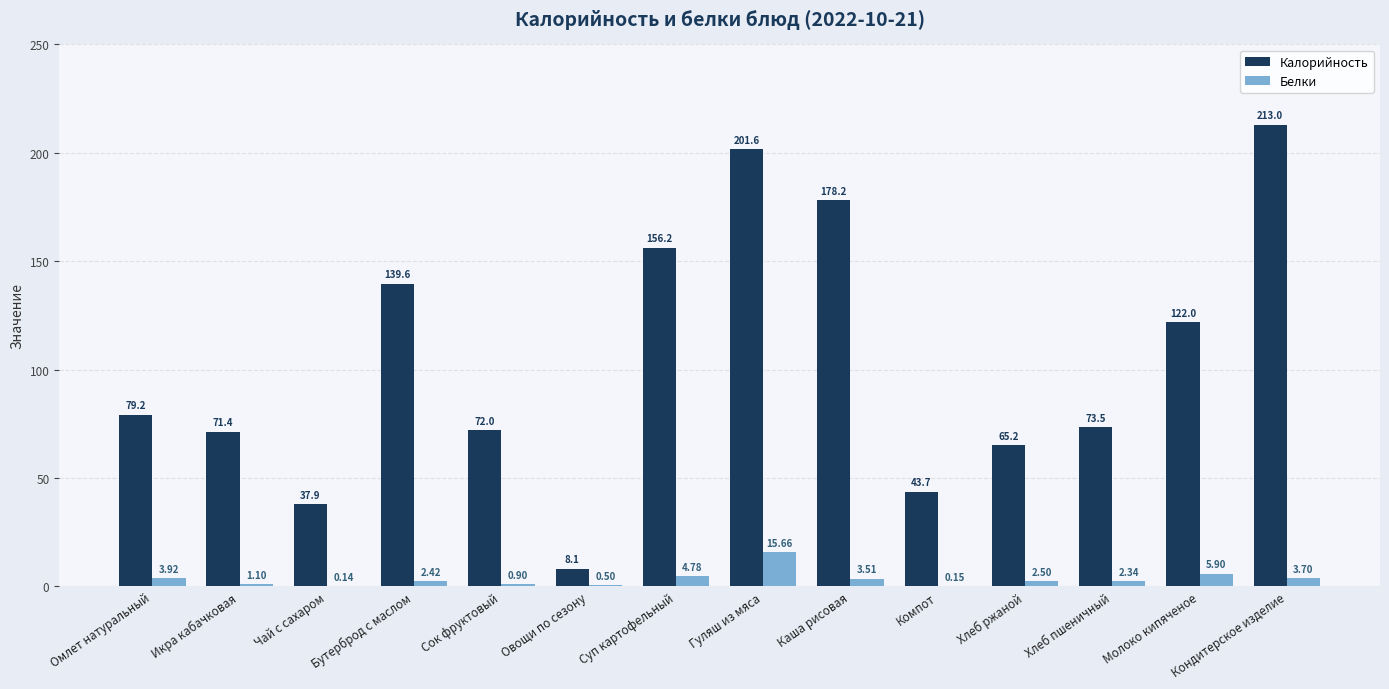

The value of Калорийность at Хлеб пшеничный is 106.3. True or false?

False